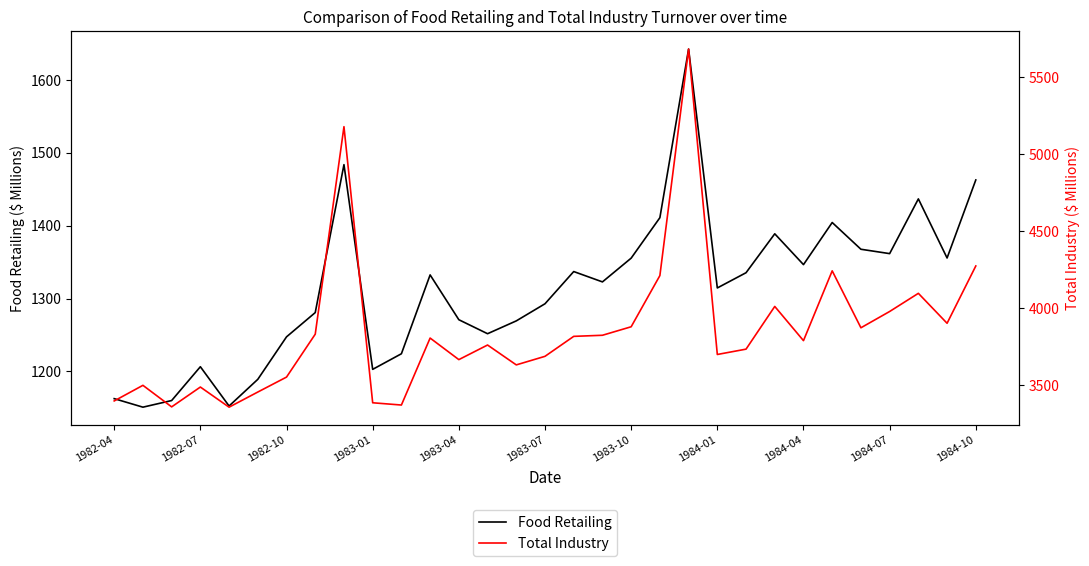

What is the maximum value for Food Retailing?

1642.3